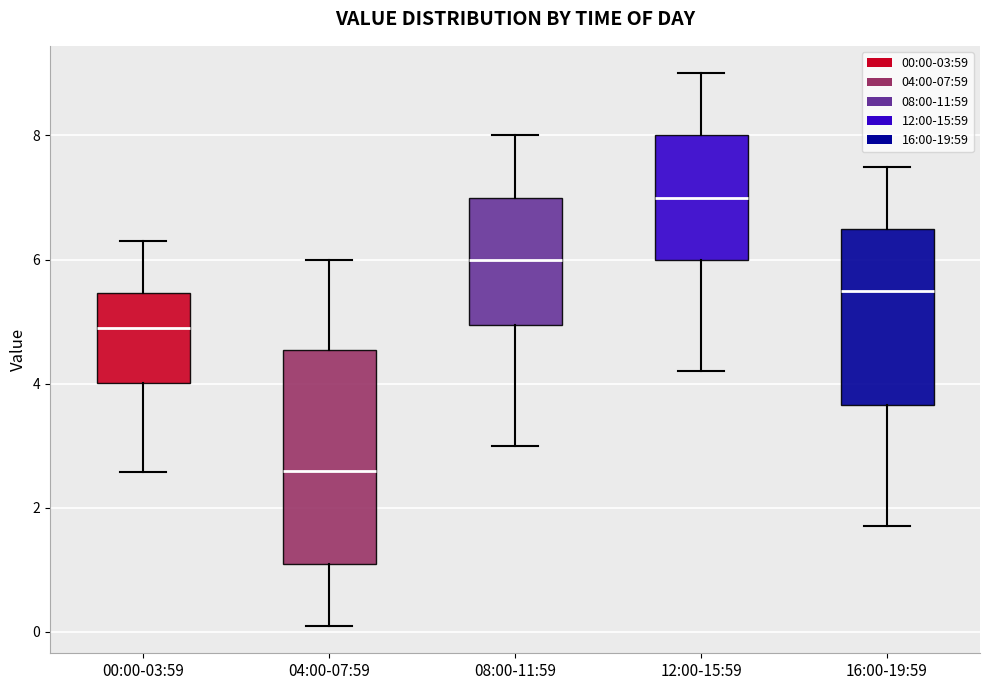

Comparing the boxes themselves (not the whiskers), which one is the tallest?

04:00-07:59